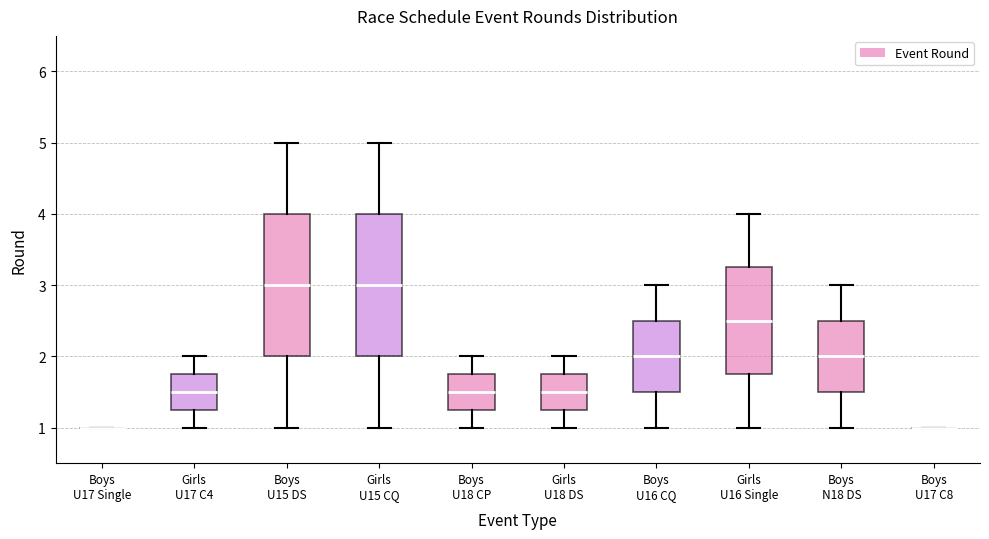

Reading left to right, transcribe this box plot: for each box, give where its median line is, the range the box spans, and where its two whiskers end, as read against the y-axis. The values are not printed on the chart, so give them approximately, as read against the axis.

Boys U17 Single: box collapsed to a line at 1.0, whiskers 1.0 to 1.0
Girls U17 C4: median 1.5, box 1.3 to 1.8, whiskers 1.0 to 2.0
Boys U15 DS: median 3.0, box 2.0 to 4.0, whiskers 1.0 to 5.0
Girls U15 CQ: median 3.0, box 2.0 to 4.0, whiskers 1.0 to 5.0
Boys U18 CP: median 1.5, box 1.3 to 1.8, whiskers 1.0 to 2.0
Girls U18 DS: median 1.5, box 1.3 to 1.8, whiskers 1.0 to 2.0
Boys U16 CQ: median 2.0, box 1.5 to 2.5, whiskers 1.0 to 3.0
Girls U16 Single: median 2.5, box 1.8 to 3.3, whiskers 1.0 to 4.0
Boys N18 DS: median 2.0, box 1.5 to 2.5, whiskers 1.0 to 3.0
Boys U17 C8: box collapsed to a line at 1.0, whiskers 1.0 to 1.0